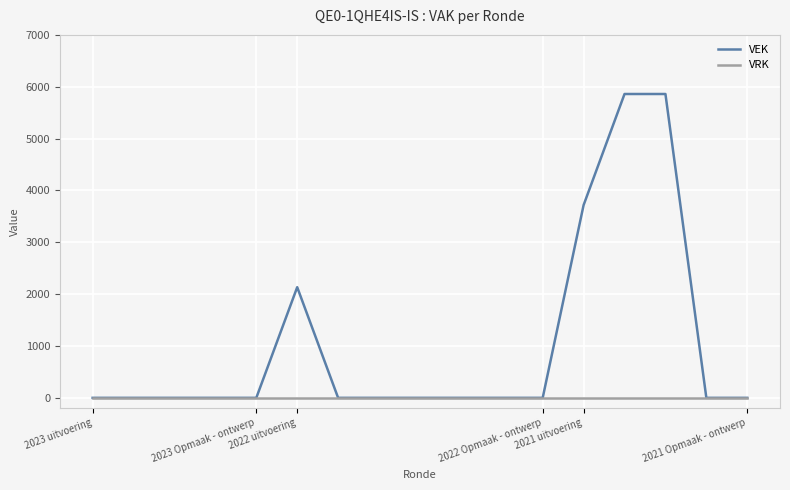

Which series has the largest total across all categories?

VEK